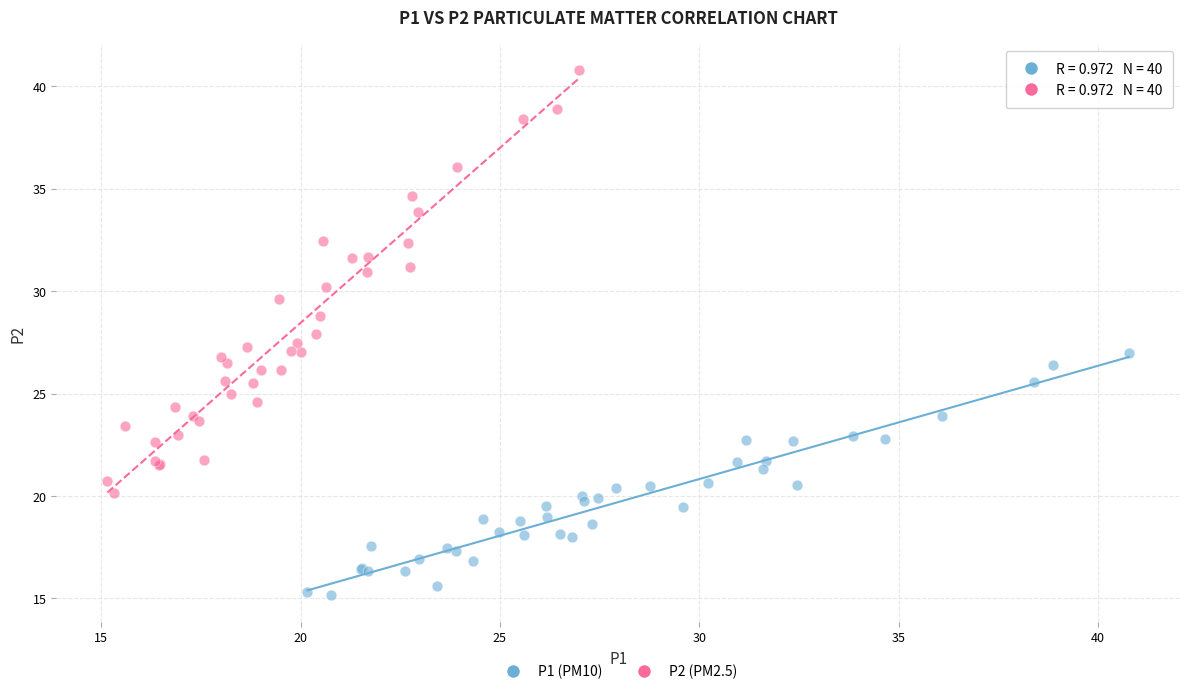

Which series contains the highest Y value?

P2 (PM2.5)